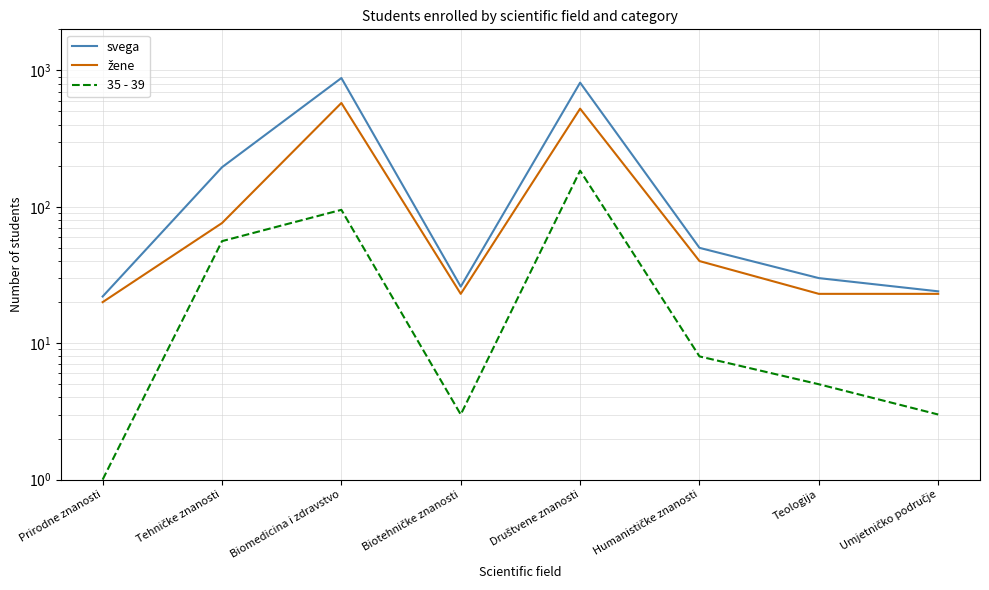

True or false: žene has more than 0 points higher than both neighbors.

True